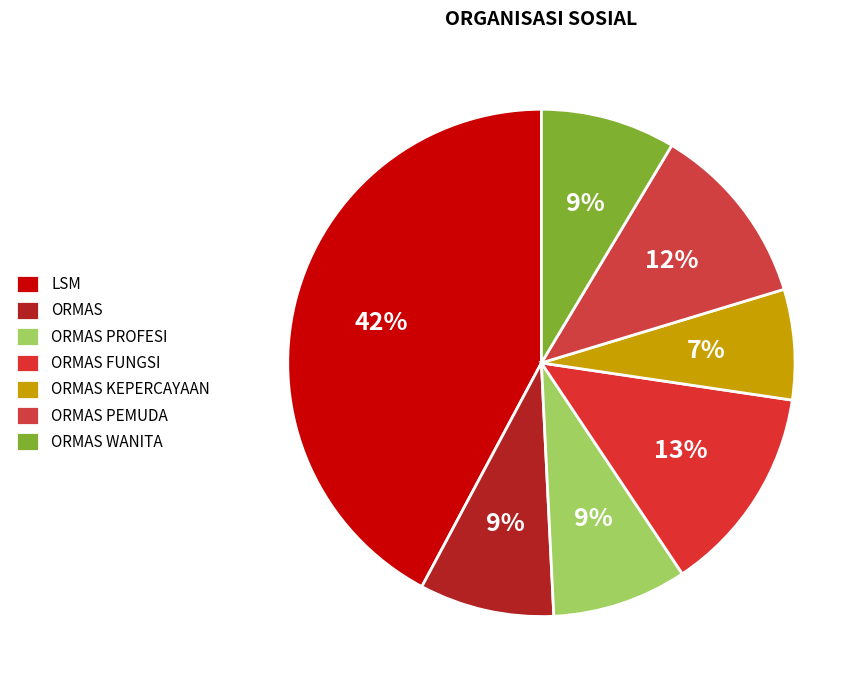

Which has a higher value, ORMAS FUNGSI or ORMAS WANITA?

ORMAS FUNGSI